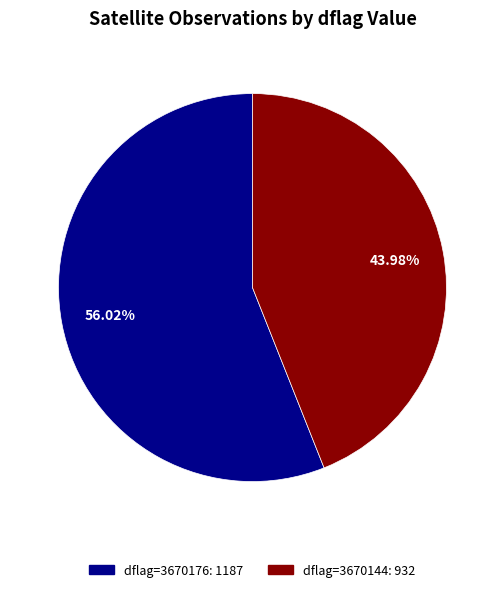

Is there any slice that represents more than half of the pie?

Yes